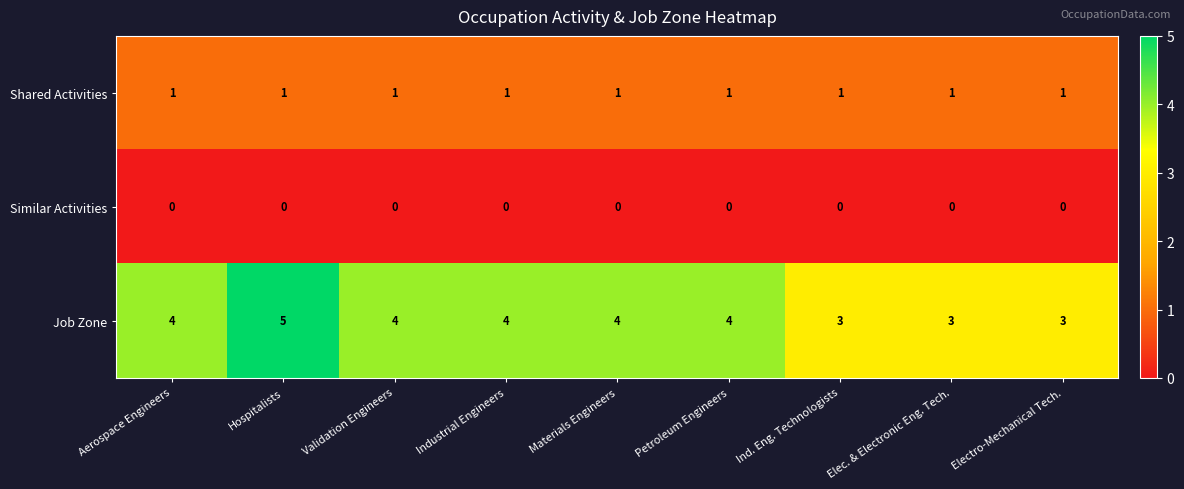

True or false: Job Zone has a value of 1 at Industrial Engineers.

False